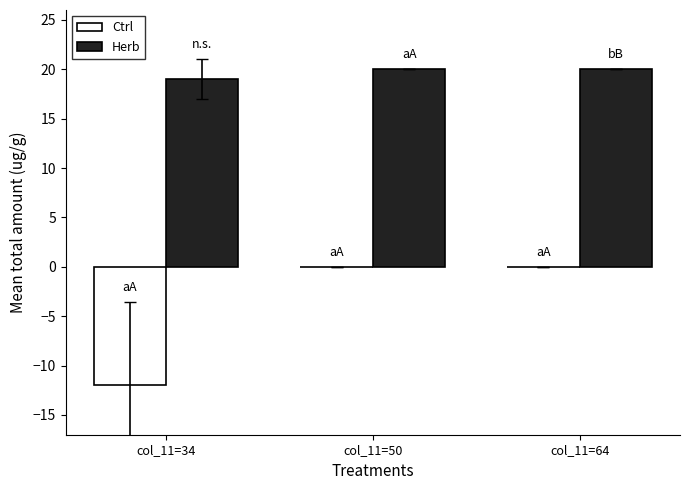

Reading left to right, transcribe all the data shown in this chart.

Ctrl: -12	0	0
Herb: 19	20	20